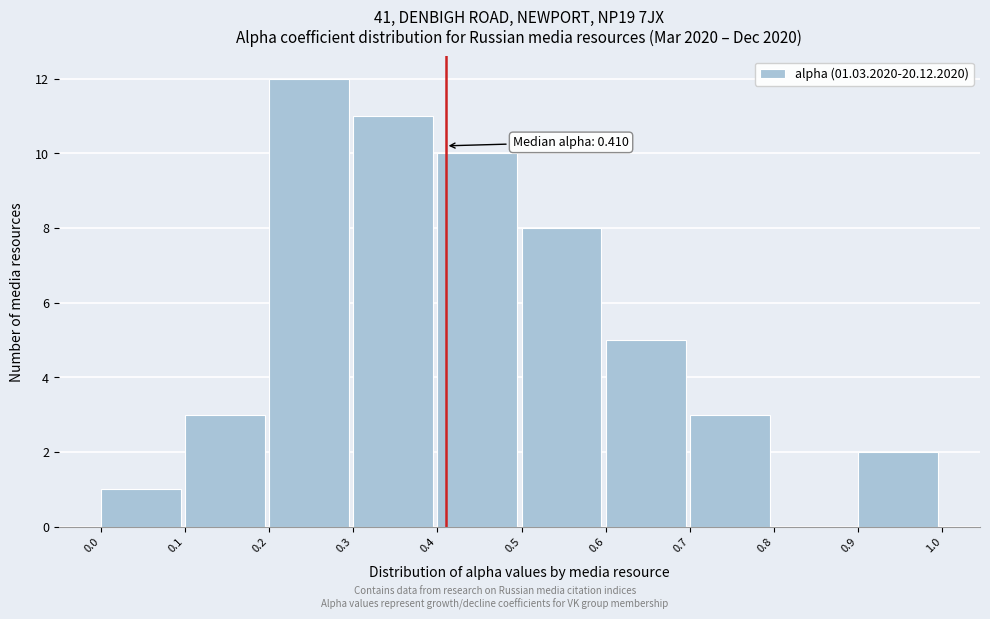

Over which range of the x-axis is the bar tallest?

0.2 to 0.3